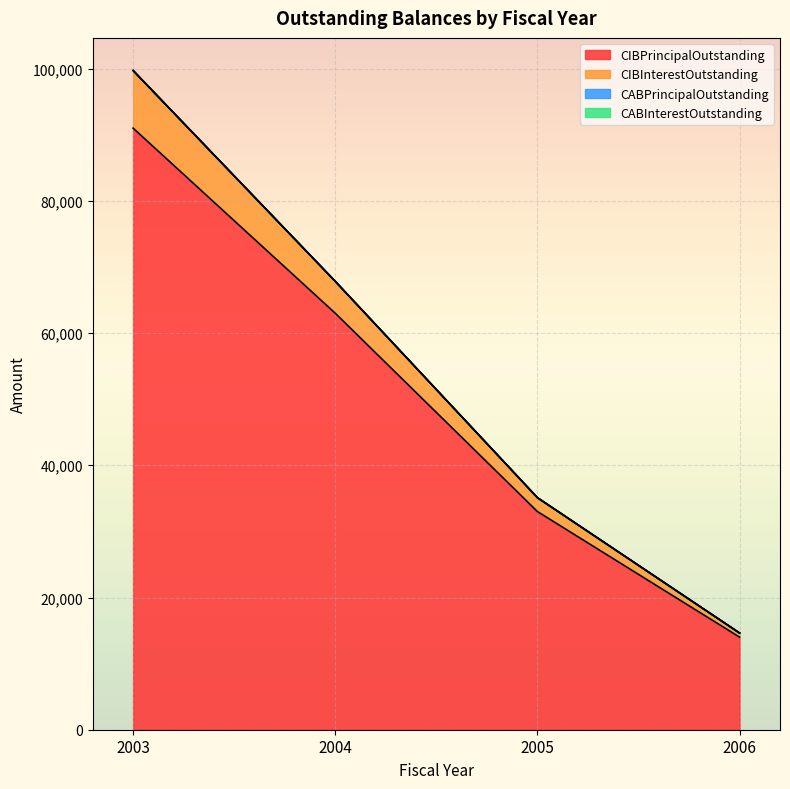

How many data points in CIBPrincipalOutstanding are above 63000?

1